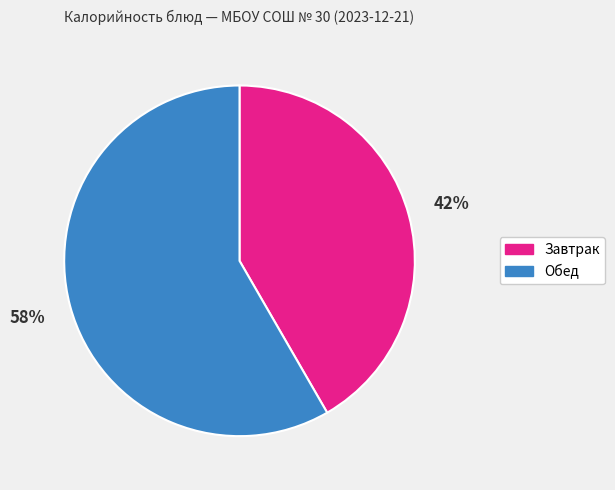

Is the sum of Завтрак and Обед greater than half?

Yes